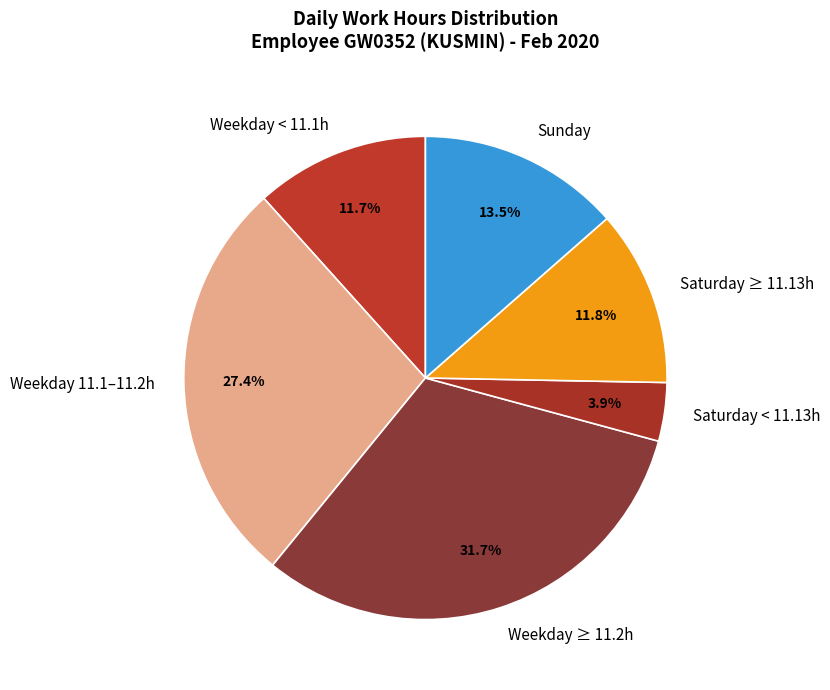

Is there a majority slice in this chart?

No